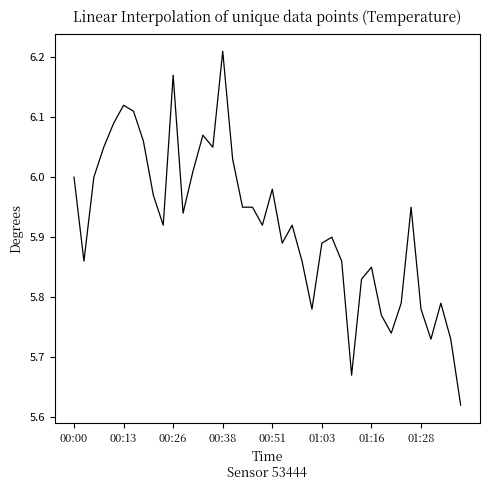

What is the difference between the maximum and minimum values?

0.6